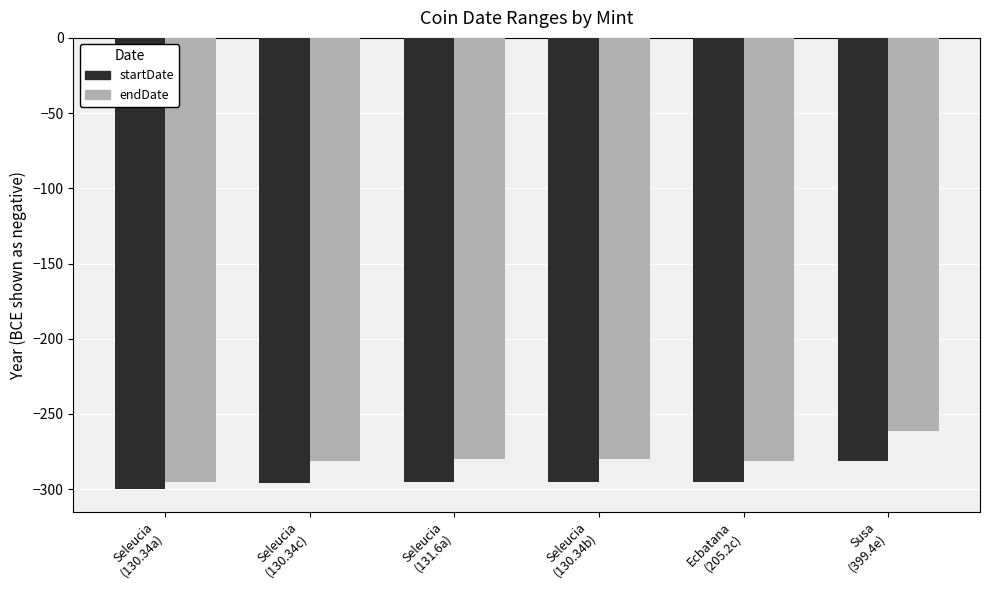

What is the label of the 5th bar from the right?

Seleucia
(130.34c)